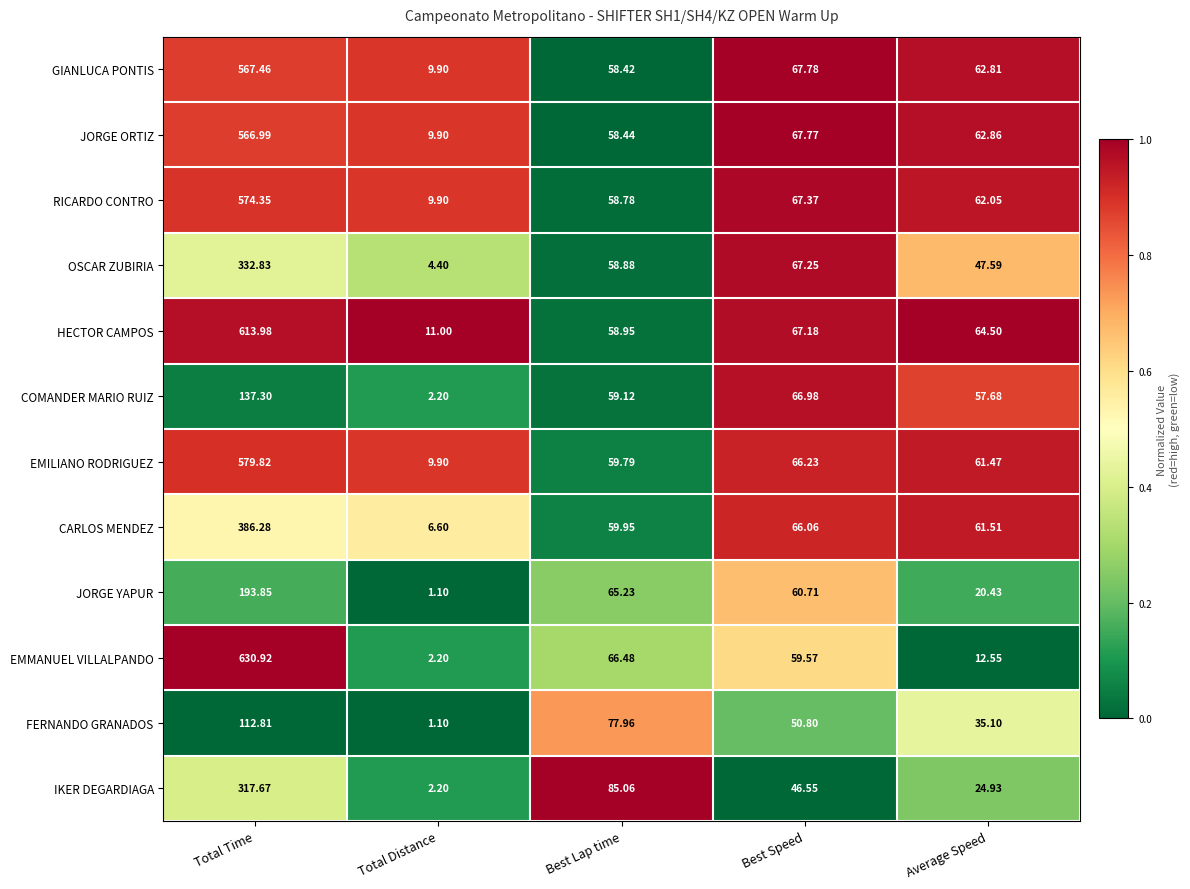

Which category has the highest value in the CARLOS MENDEZ series?

Total Time